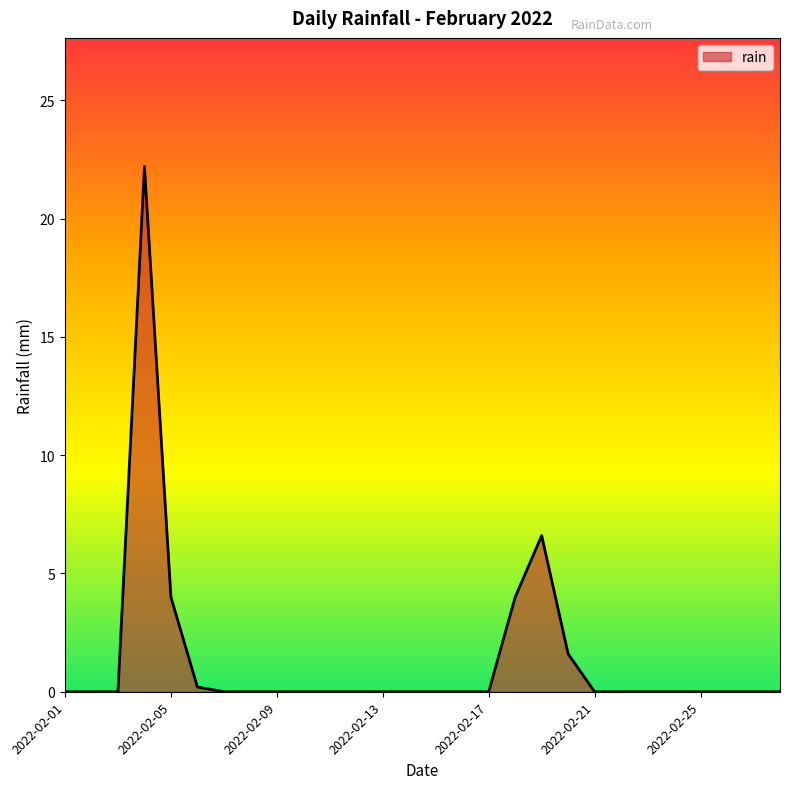

What is the difference between the maximum and minimum values?

22.2